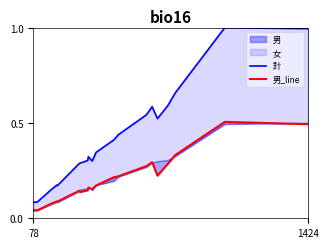

True or false: 男_line and 計 intersect in this chart.

False